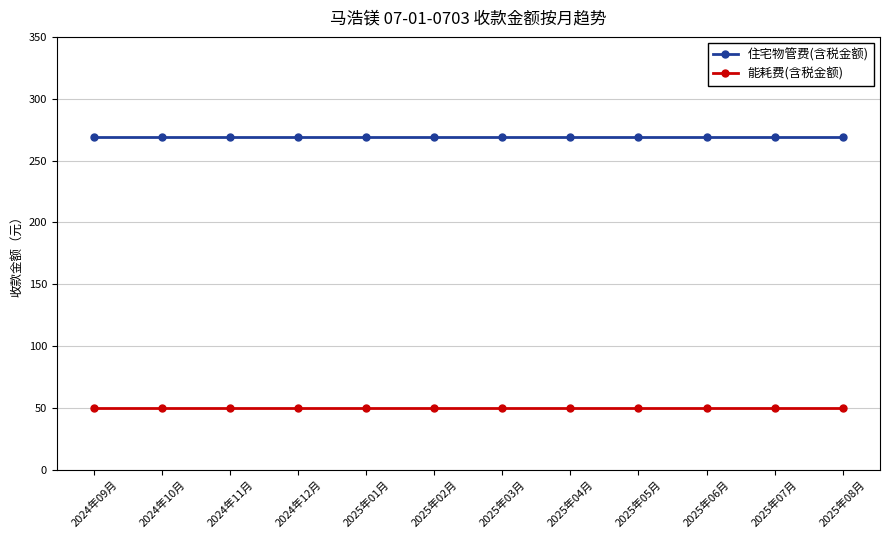

Reading left to right, what are all the values shown in this chart?

住宅物管费(含税金额): 269.4	269.4	269.4	269.4	269.4	269.4	269.4	269.4	269.4	269.4	269.4	269.4
能耗费(含税金额): 49.9	49.9	49.9	49.9	49.9	49.9	49.9	49.9	49.9	49.9	49.9	49.9